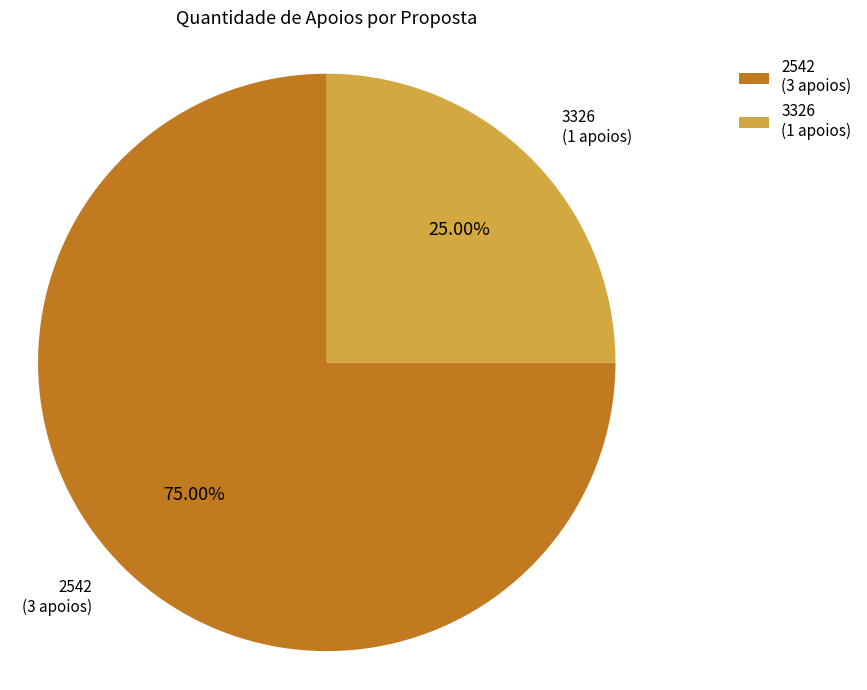

To the nearest percent, what is the difference between the largest and smallest slice percentages?

50%